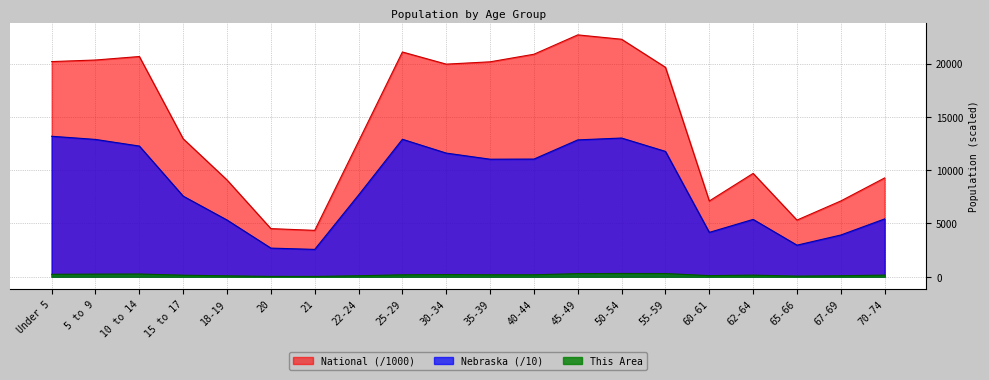

Where is This Area nearest to the value 167?

70-74